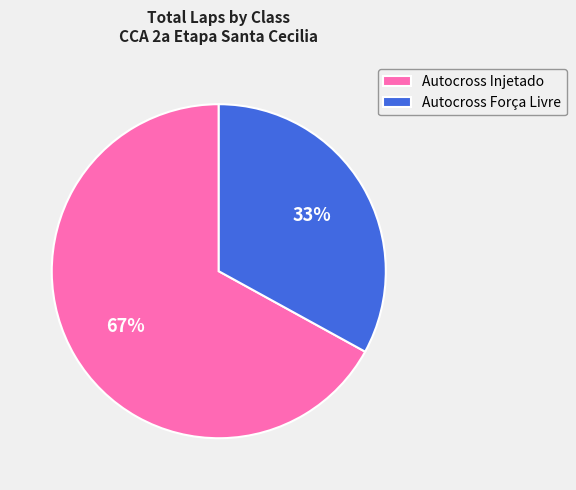

To the nearest percent, what percentage of the pie is Autocross Injetado?

67%